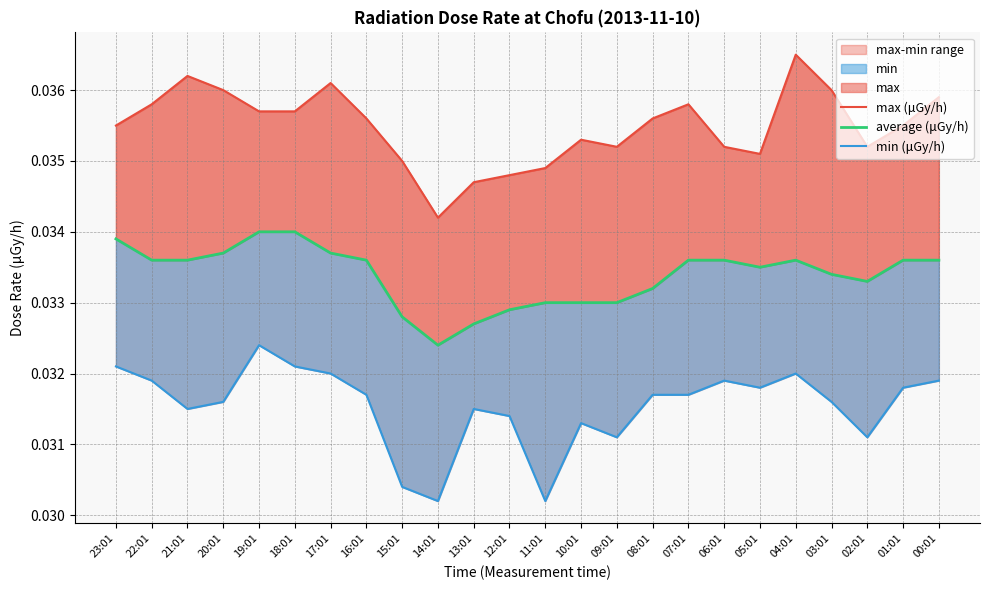

At which label does average (μGy/h) reach its peak?

19:01